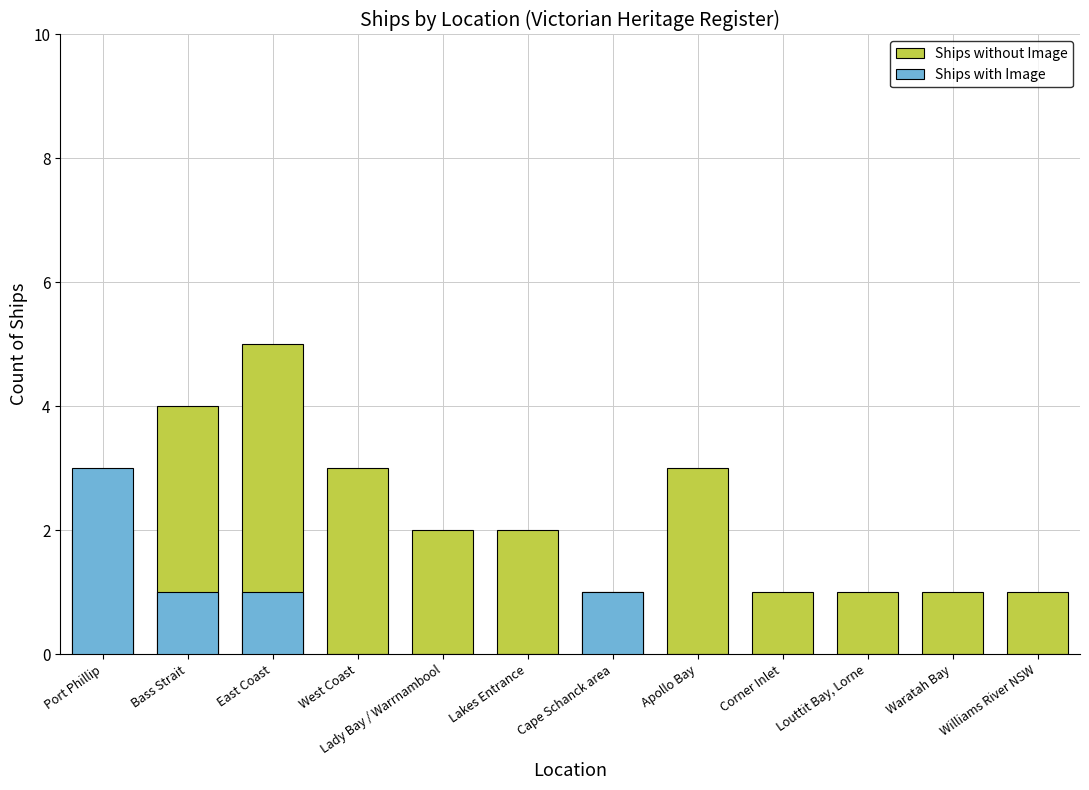

List the series in order of their overall mean, lowest first.

Ships with Image, Ships without Image